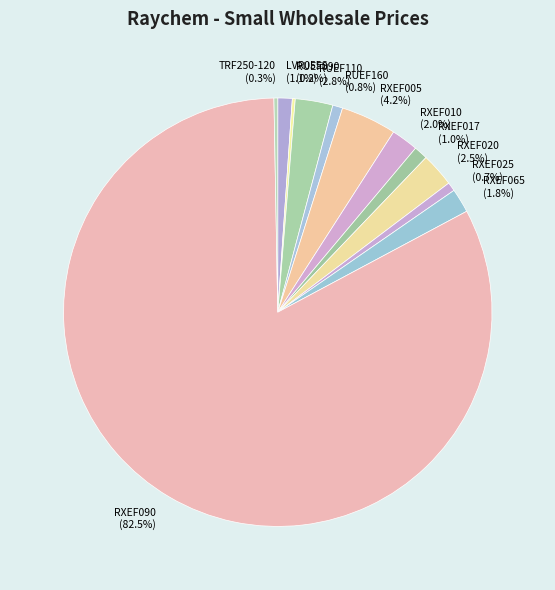

Do RXEF020 and RUEF160 together represent more than half of the pie?

No